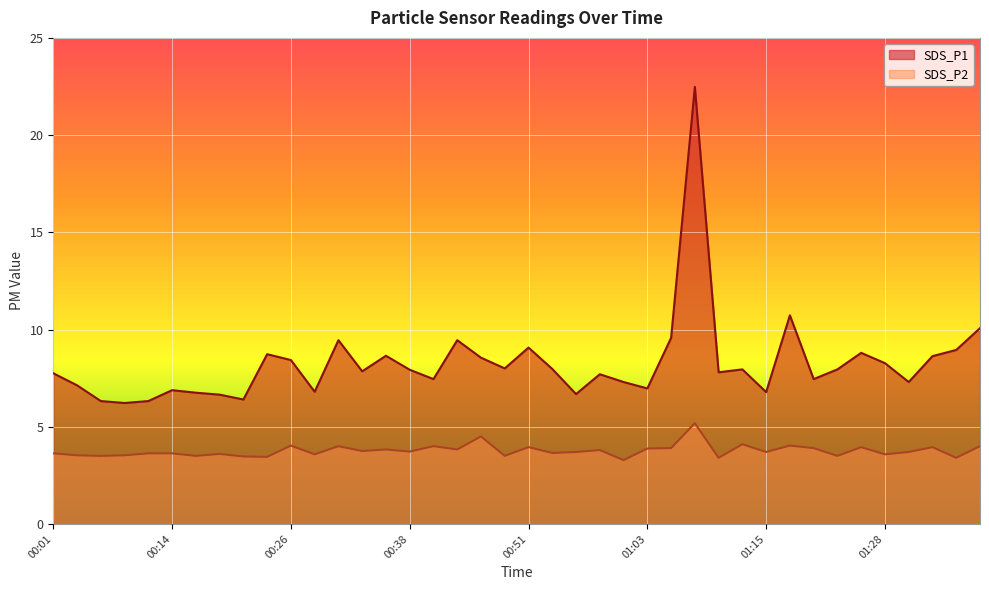

Which series has the largest total across all categories?

SDS_P1